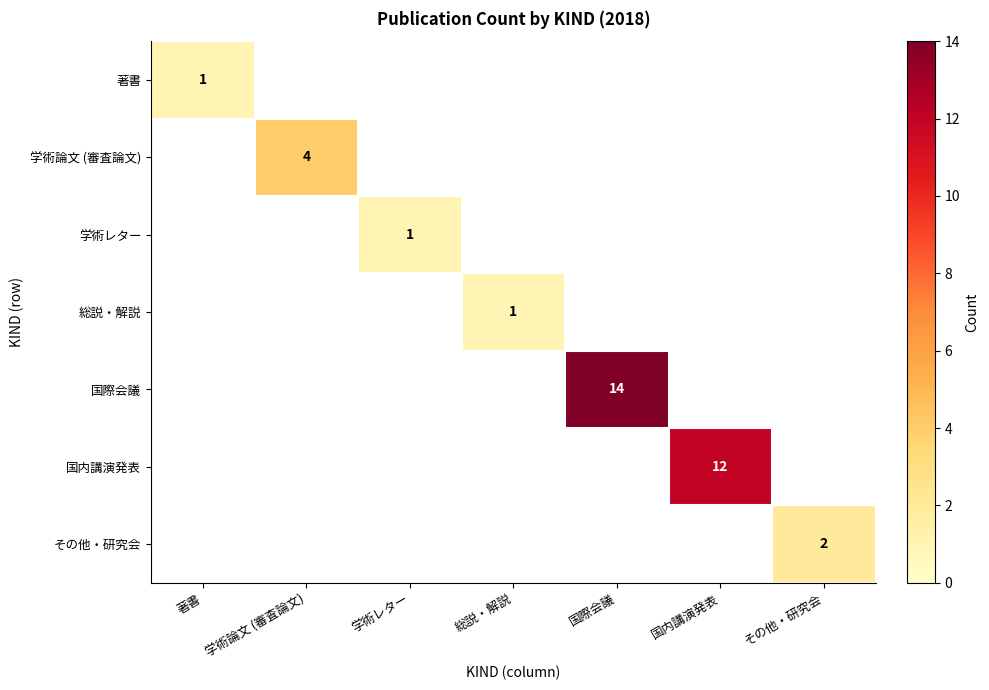

The value of 著書 at 著書 is 1. True or false?

True